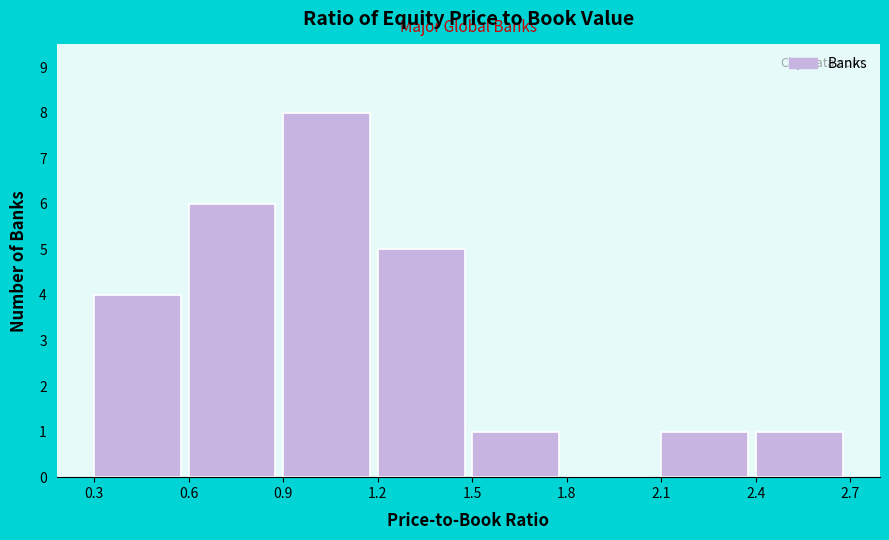

Reading left to right, list every bar in this chart as the range it spans on the x-axis followed by its height. The values are not printed on the chart, so give them approximately, as read against the axis.

0.3 to 0.6: 4
0.6 to 0.9: 6
0.9 to 1.2: 8
1.2 to 1.5: 5
1.5 to 1.8: 1
1.8 to 2.1: 0
2.1 to 2.4: 1
2.4 to 2.7: 1